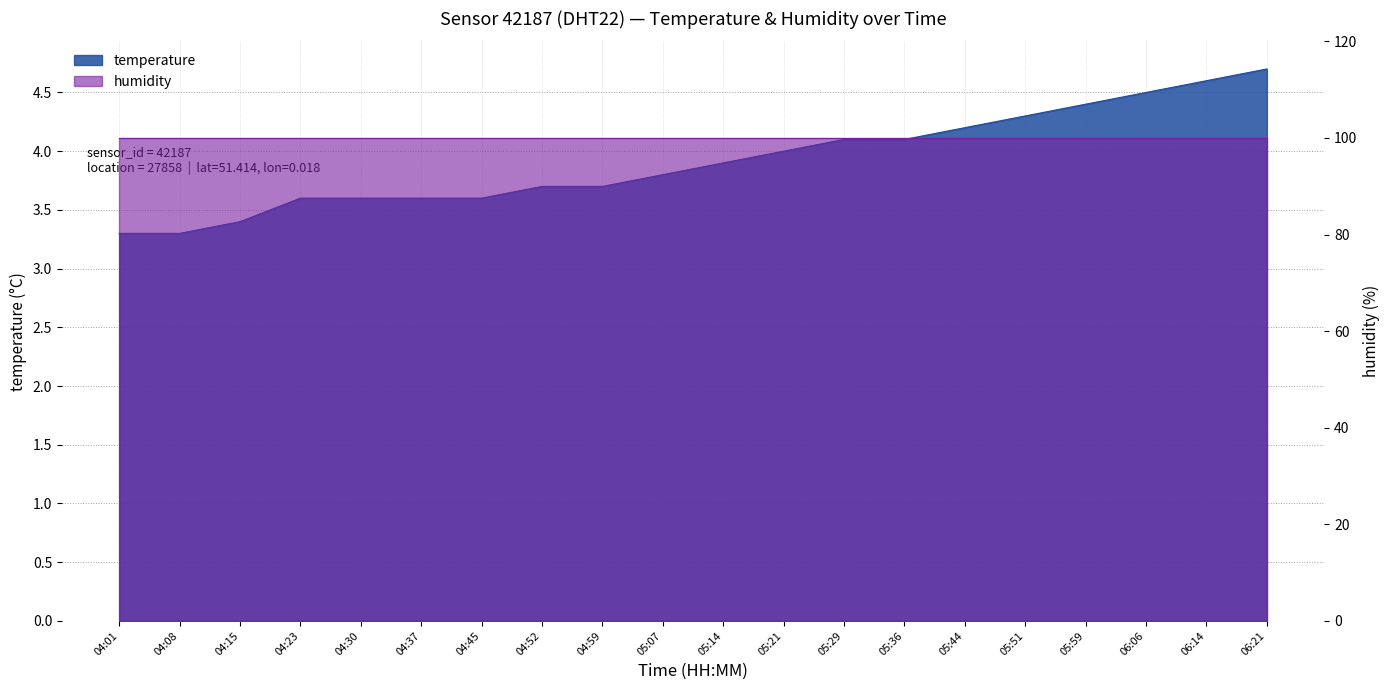

Rank the categories by value from lowest to highest.

04:01, 04:08, 04:15, 04:23, 04:30, 04:37, 04:45, 04:52, 04:59, 05:07, 05:14, 05:21, 05:29, 05:36, 05:44, 05:51, 05:59, 06:06, 06:14, 06:21